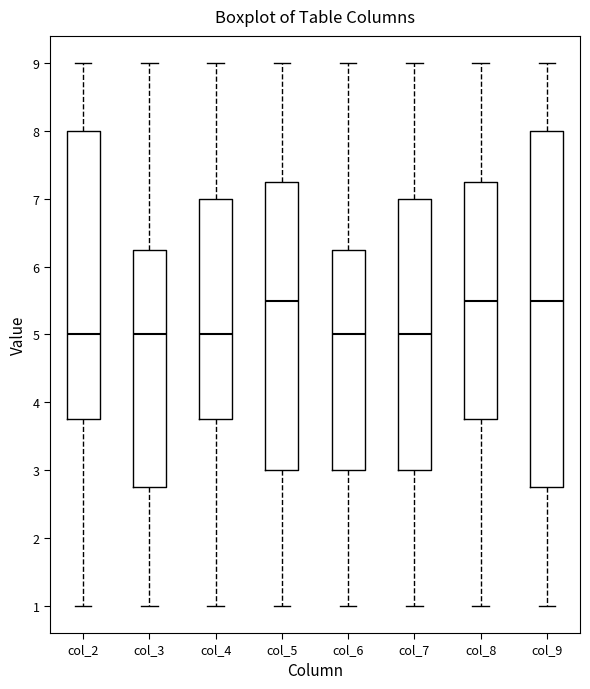

Reading left to right, read every box against the y-axis: the position of its median line, the range the box covers, and the ends of its whiskers. The values are not printed on the chart, so give them approximately, as read against the axis.

col_2: median 5.0, box 3.8 to 8.0, whiskers 1.0 to 9.0
col_3: median 5.0, box 2.8 to 6.3, whiskers 1.0 to 9.0
col_4: median 5.0, box 3.8 to 7.0, whiskers 1.0 to 9.0
col_5: median 5.5, box 3.0 to 7.3, whiskers 1.0 to 9.0
col_6: median 5.0, box 3.0 to 6.3, whiskers 1.0 to 9.0
col_7: median 5.0, box 3.0 to 7.0, whiskers 1.0 to 9.0
col_8: median 5.5, box 3.8 to 7.3, whiskers 1.0 to 9.0
col_9: median 5.5, box 2.8 to 8.0, whiskers 1.0 to 9.0